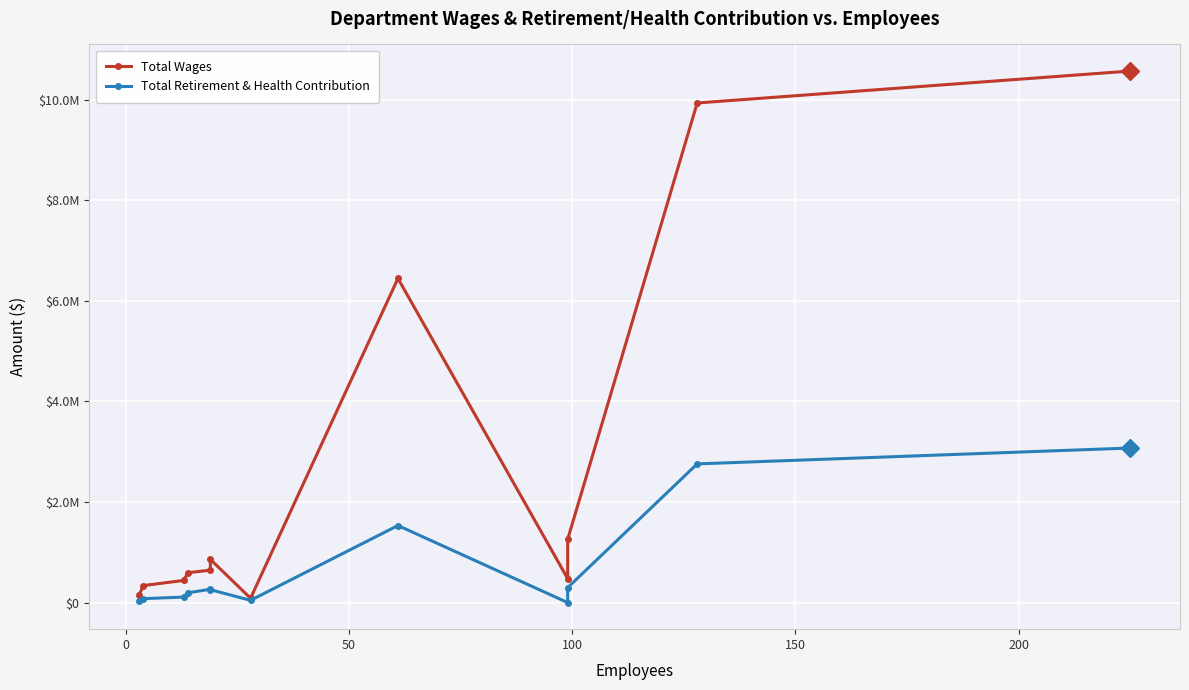

How many data points does each series have?

12